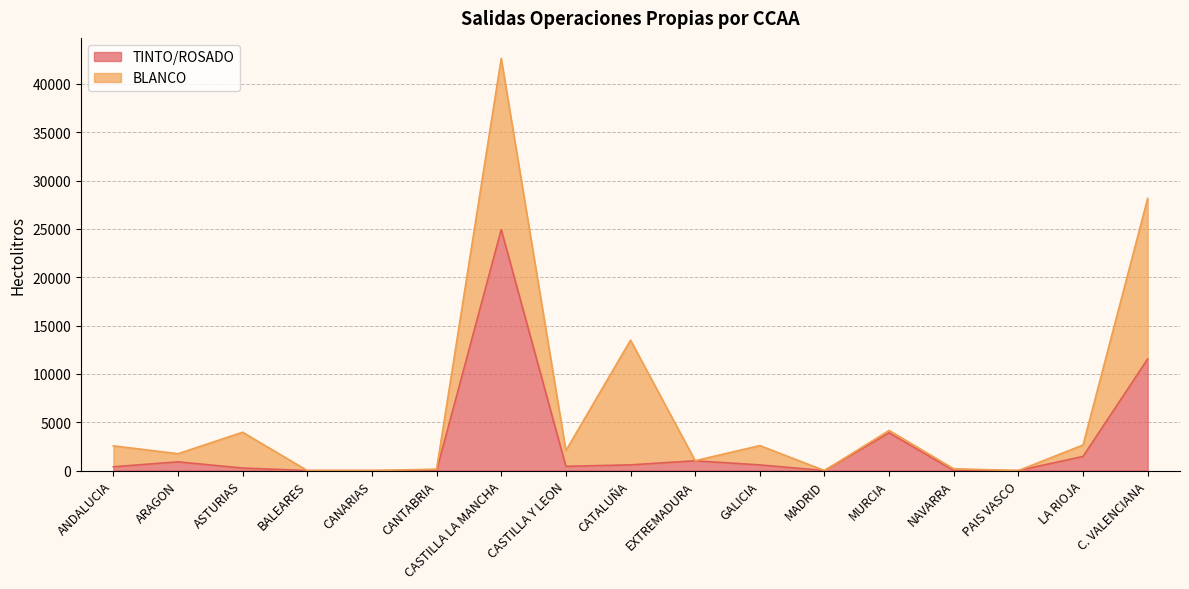

Where is the data nearest to the value 12462?

C. VALENCIANA